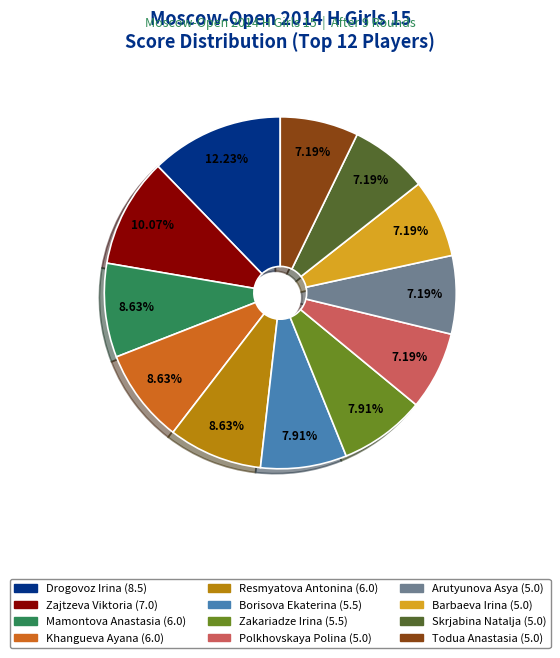

Is the sum of Drogovoz Irina and Todua Anastasia greater than half?

No